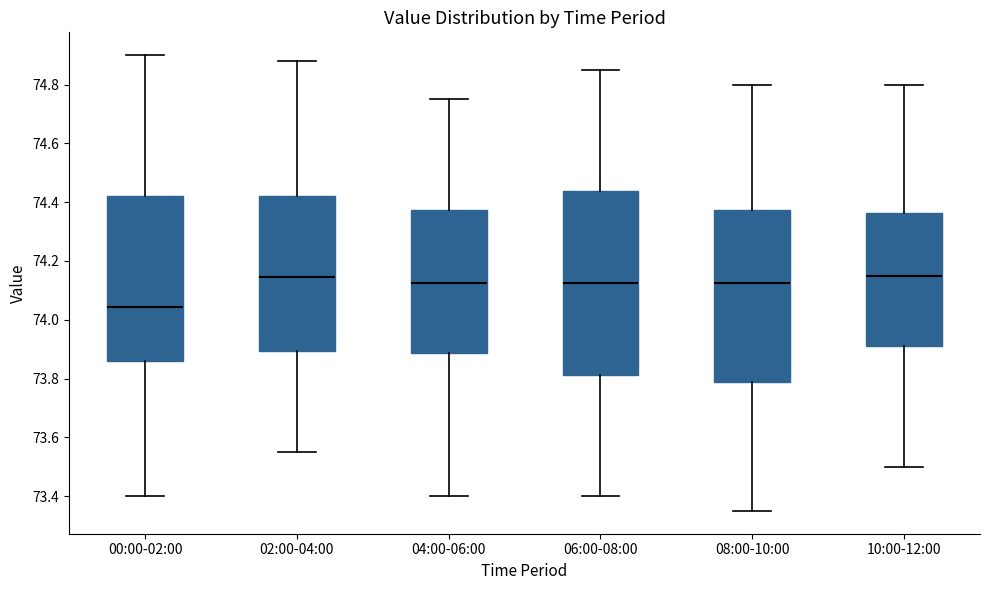

Which box has the lowest median line?

00:00-02:00